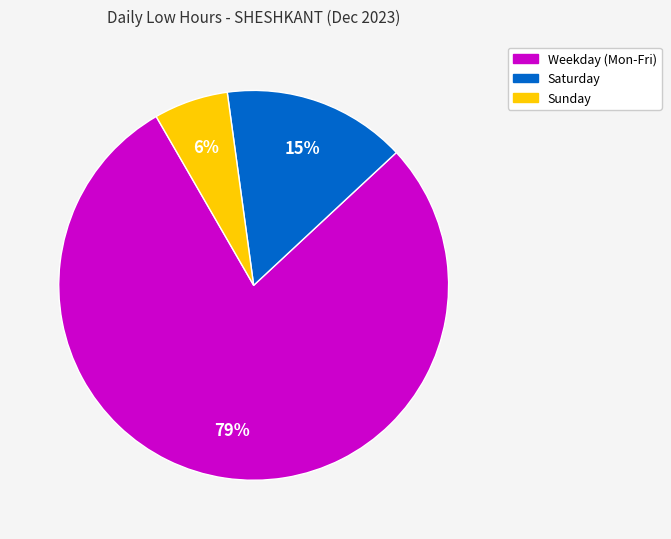

To the nearest percent, what is the average slice percentage?

33%